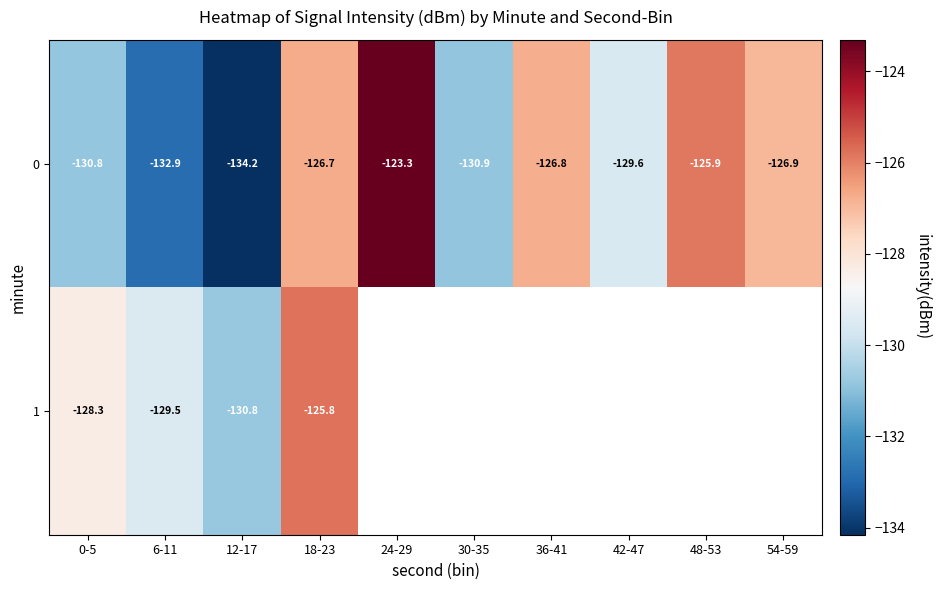

How many data points in 0 are less than -126?

8